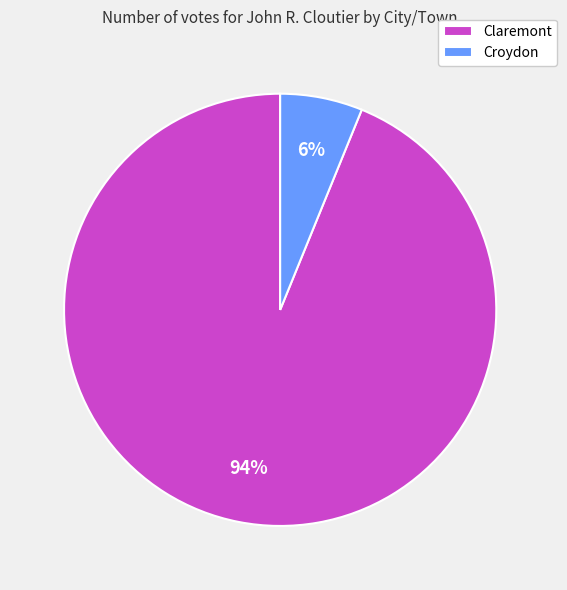

Which slice is the smallest?

Croydon